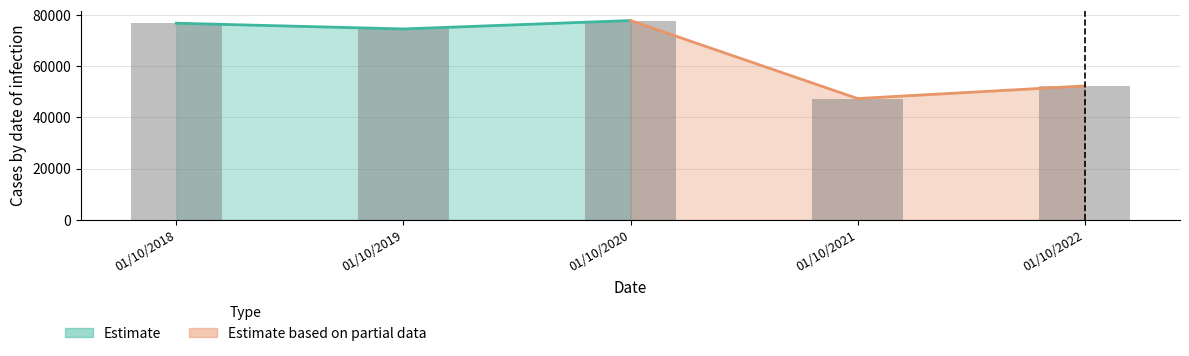

The value at 01/10/2021 is 85005. True or false?

False